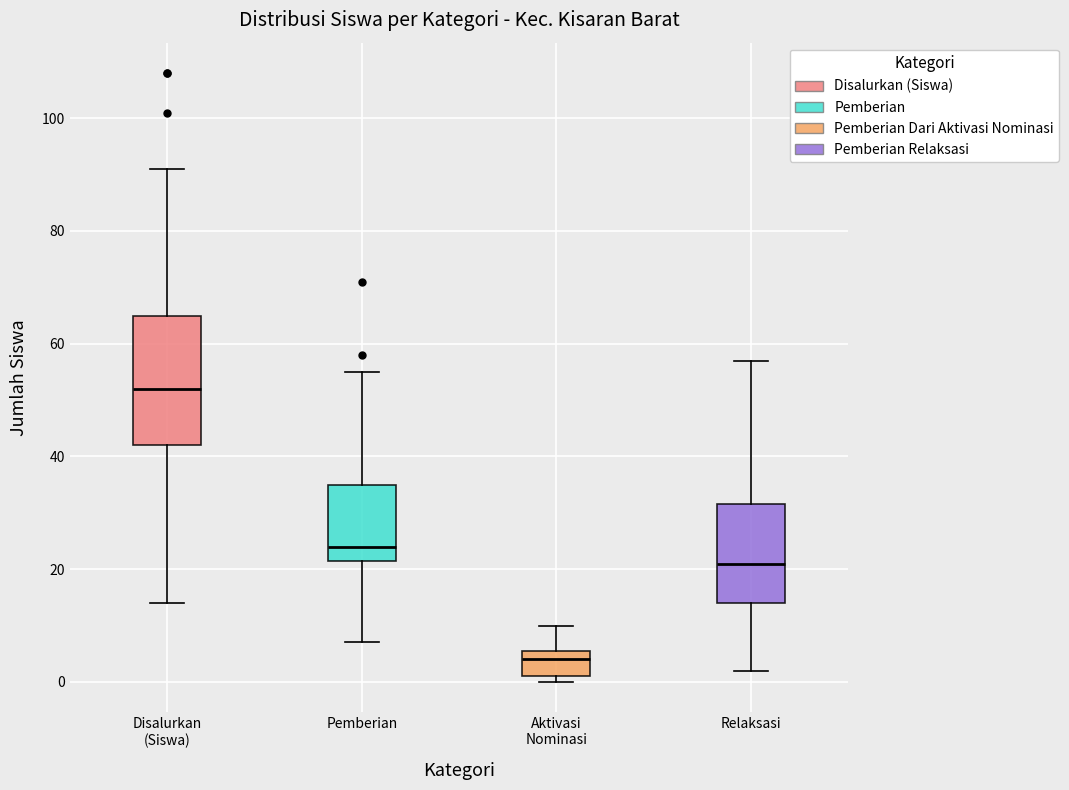

Reading left to right, read every box against the y-axis: the position of its median line, the range the box covers, and the ends of its whiskers. The values are not printed on the chart, so give them approximately, as read against the axis.

Disalurkan (Siswa): median 52, box 42 to 66, whiskers 14 to 92
Pemberian: median 24, box 22 to 36, whiskers 8 to 56
Aktivasi Nominasi: median 4, box 2 to 6, whiskers 0 to 10
Relaksasi: median 22, box 14 to 32, whiskers 2 to 58